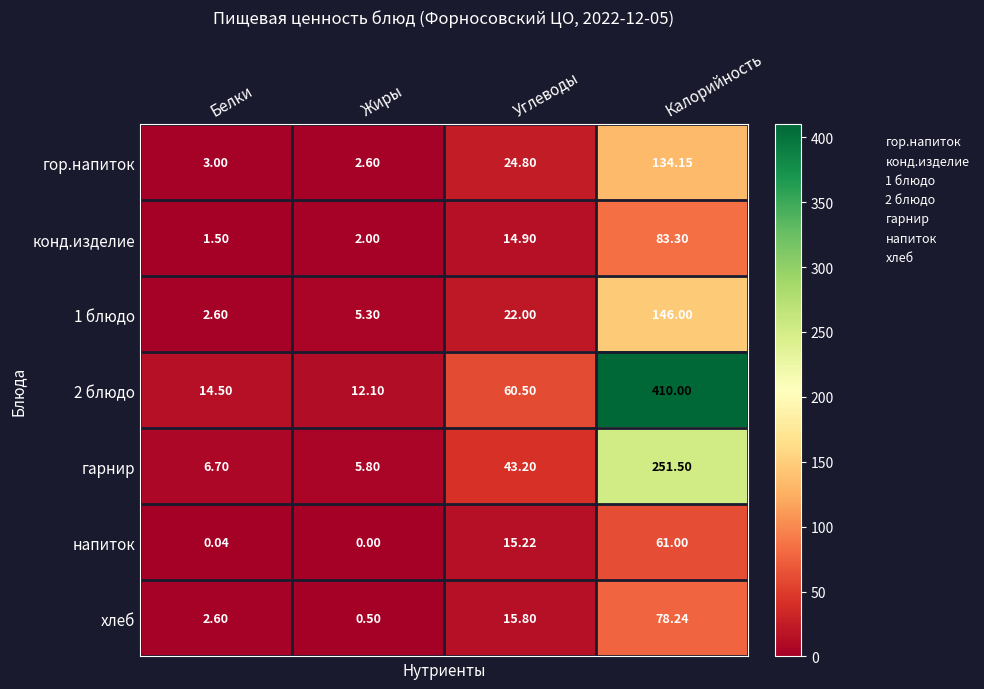

Is the value of гор.напиток at Углеводы greater than the value of 2 блюдо at Белки?

Yes